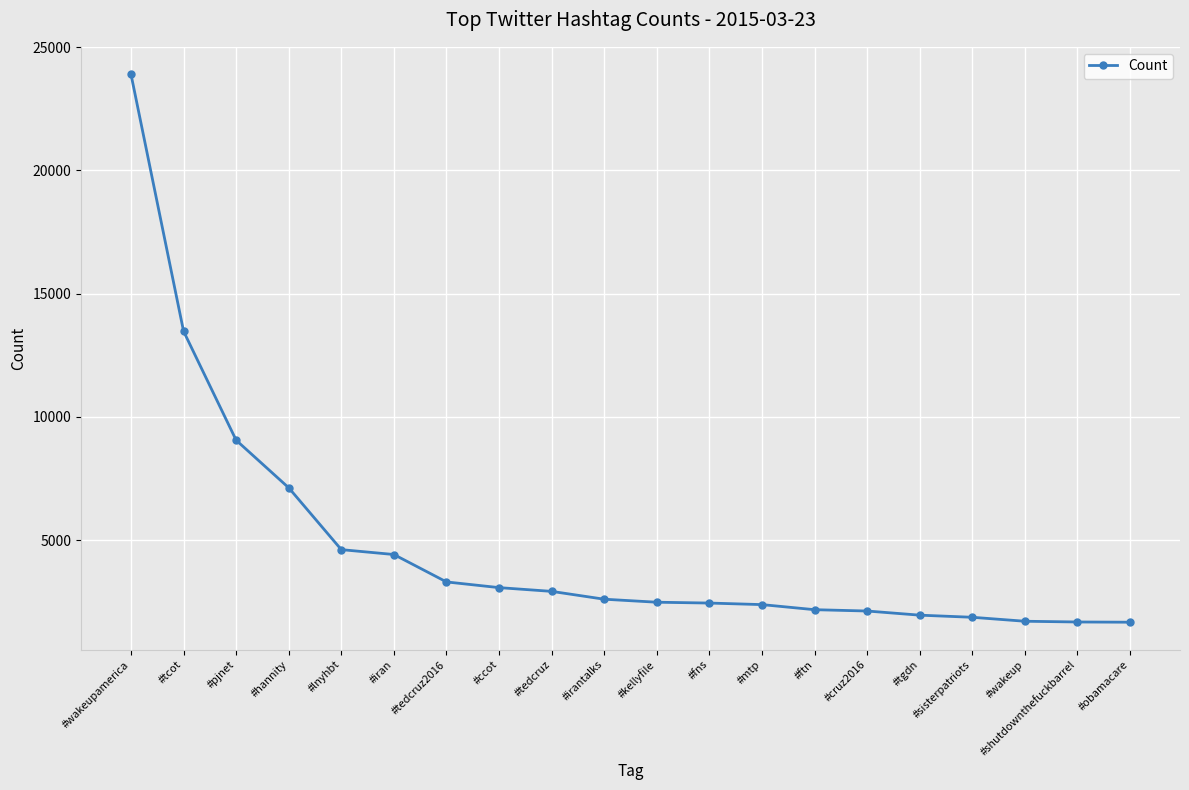

True or false: the data shows 2606 at #irantalks.

True